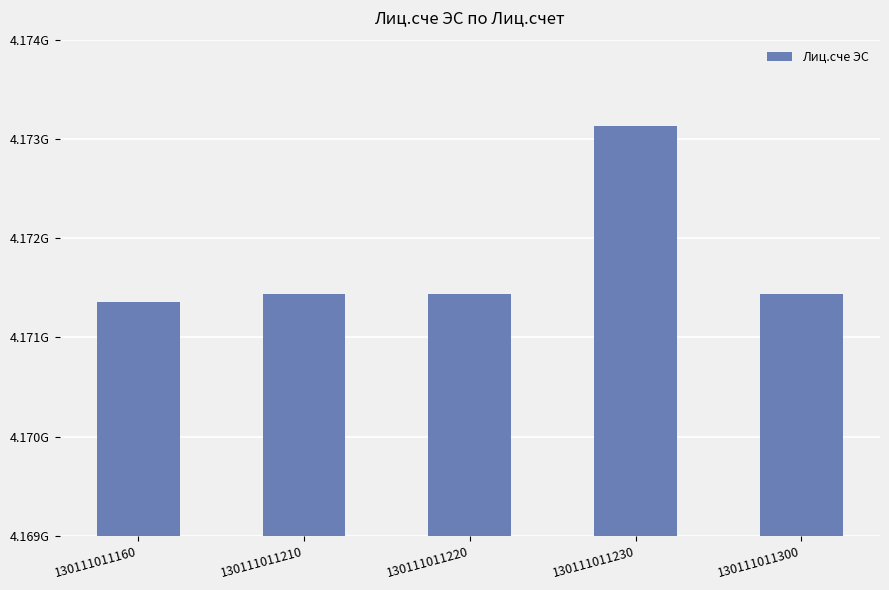

Are the bars horizontal?

No